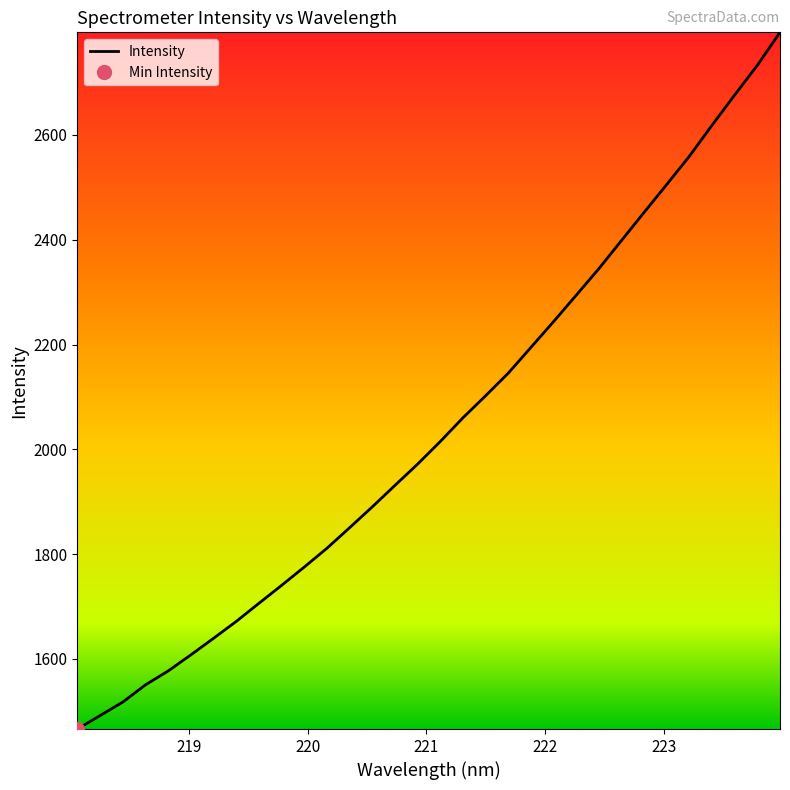

Reading right to left, extract all data points from this chart.

2795.7	2732.8	2676.3	2618.6	2559.5	2505.5	2452.3	2398.5	2344.7	2294.0	2243.7	2194.5	2145.3	2102.2	2060.1	2014.9	1971.8	1931.2	1890.2	1850.4	1811.2	1775.3	1740.4	1706.2	1671.6	1639.4	1607.7	1577.1	1550.5	1517.8	1492.0	1466.3